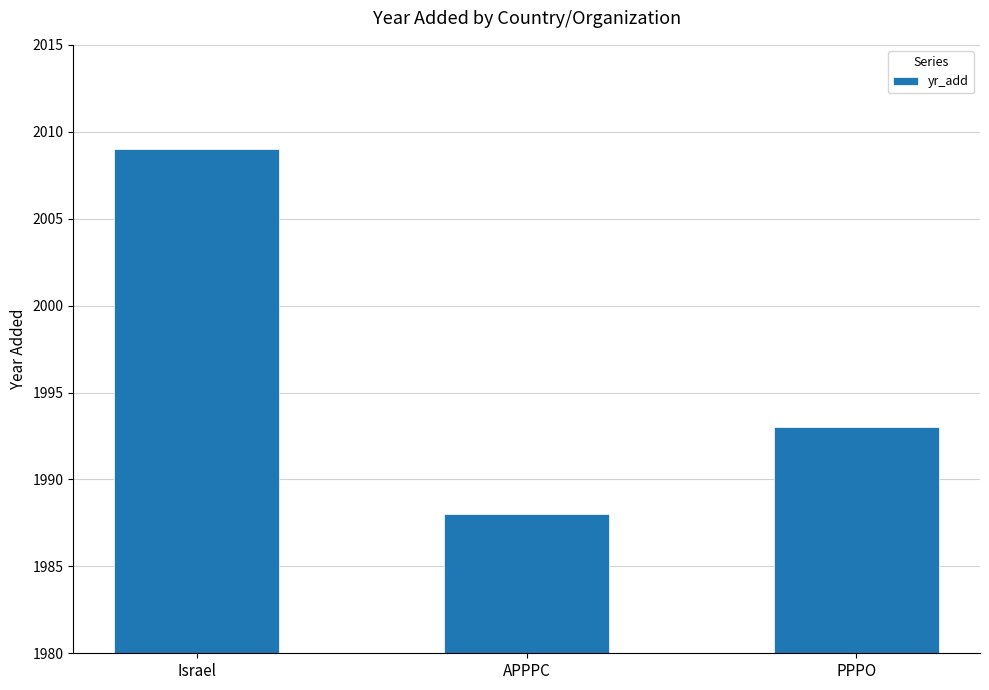

Reading left to right, what are all the values shown in this chart?

2009	1988	1993